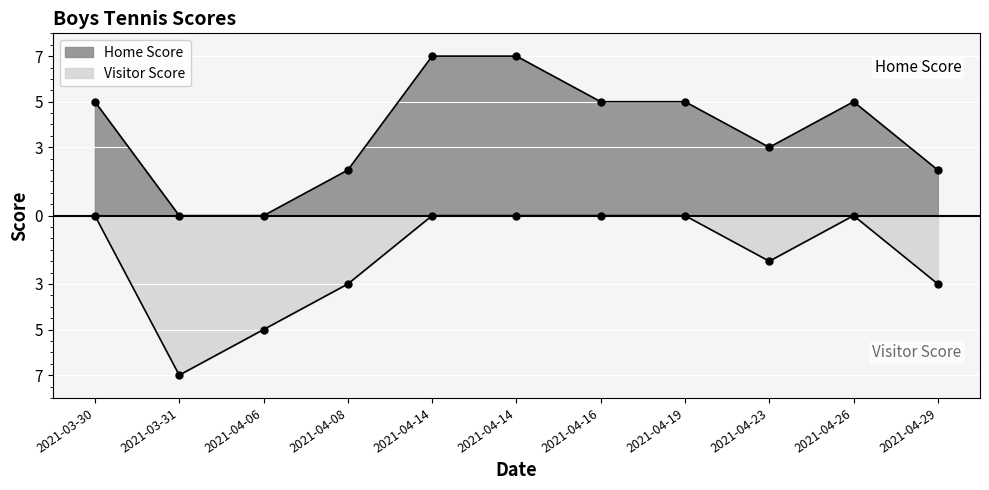

Is the value of Home Score at 2021-04-16 greater than the value of Visitor Score at 2021-04-16?

Yes